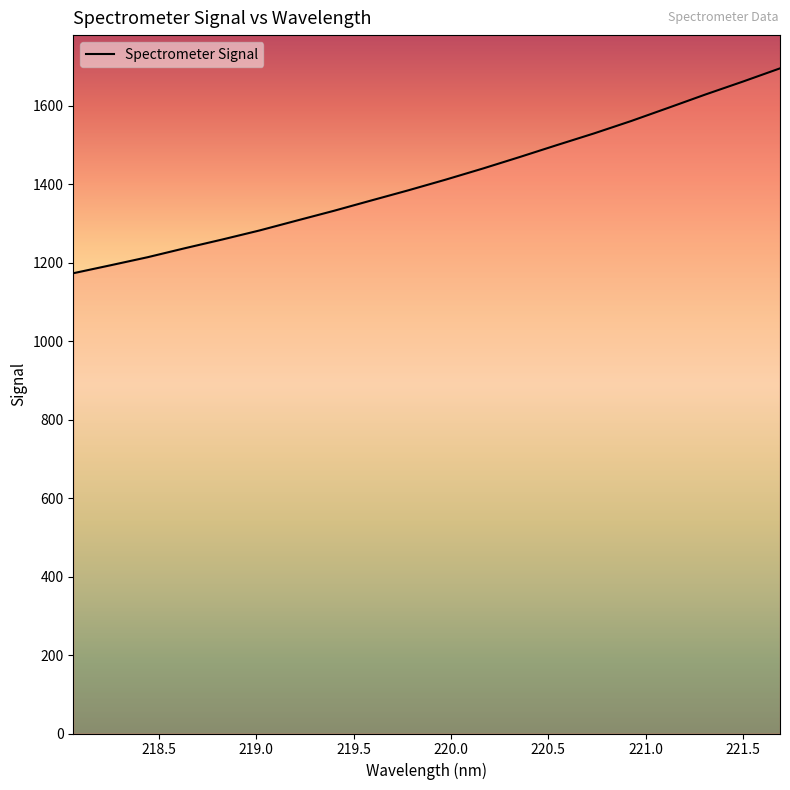

What is the difference between the maximum and minimum values?

522.3